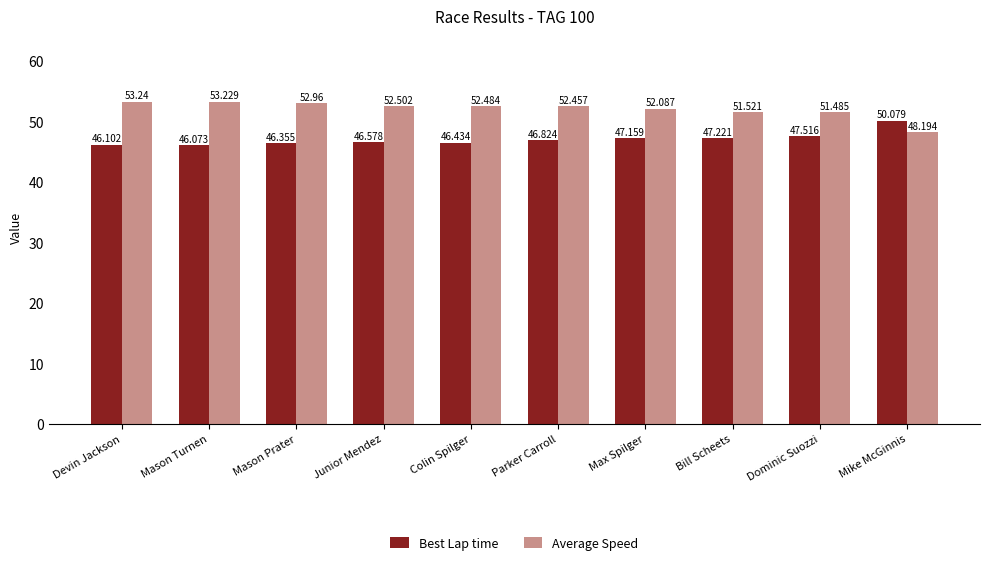

Are the bars horizontal?

No